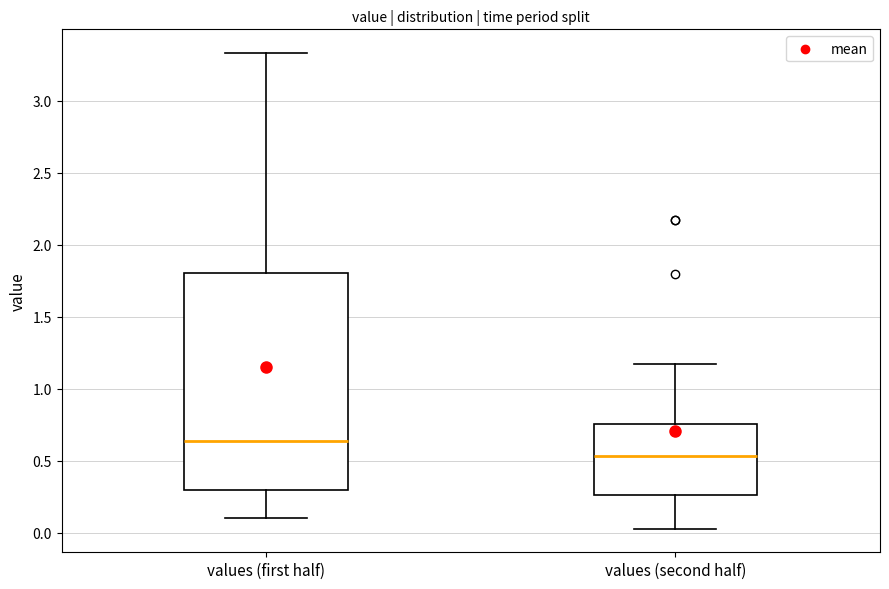

Where does the upper whisker of the box for values (first half) end on the y-axis? The values are not printed on the chart, so give them approximately, as read against the axis.

3.35